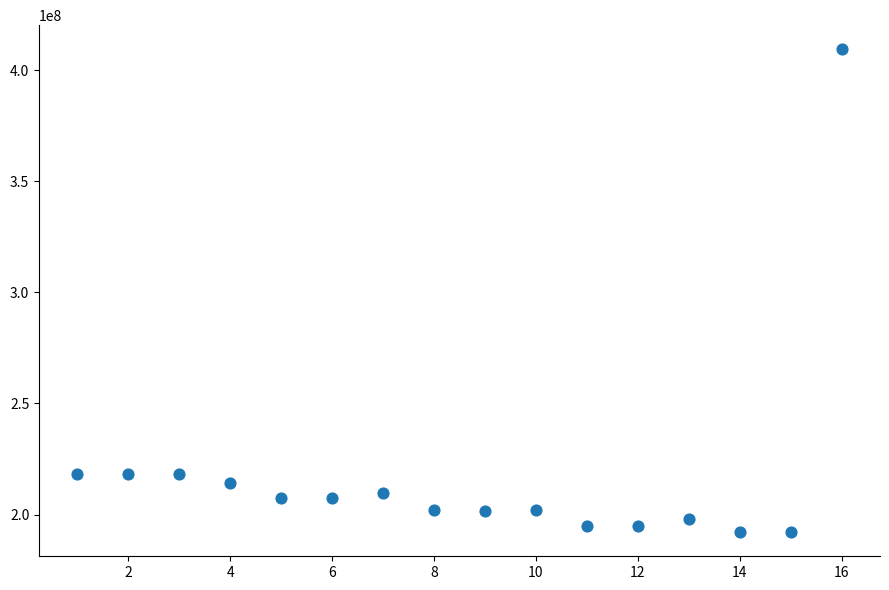

What is the range of Y values (max minus min)?

217230021